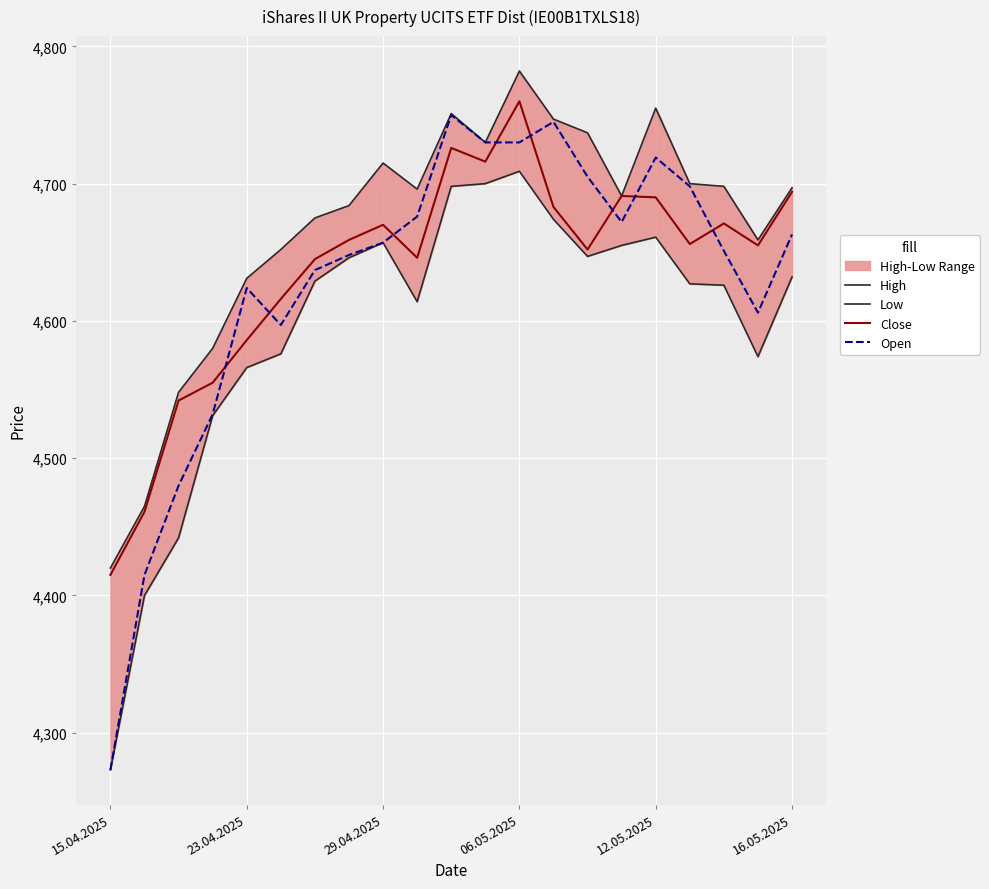

What is the sum of all High values?

98013